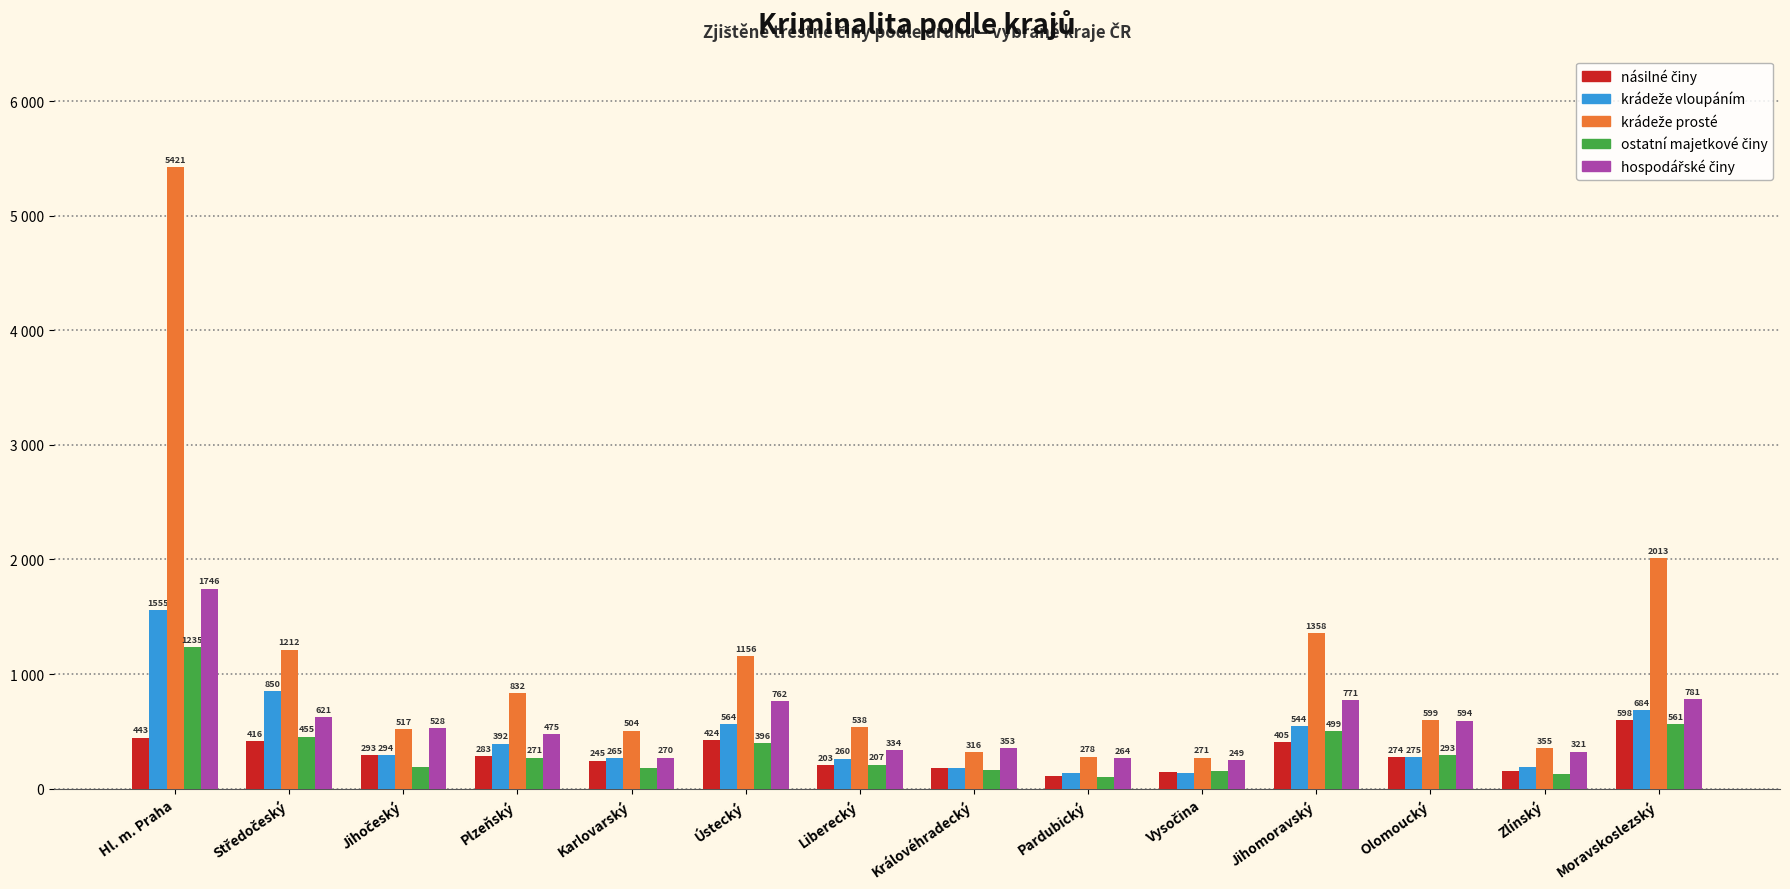

What position from the left is Olomoucký?

12